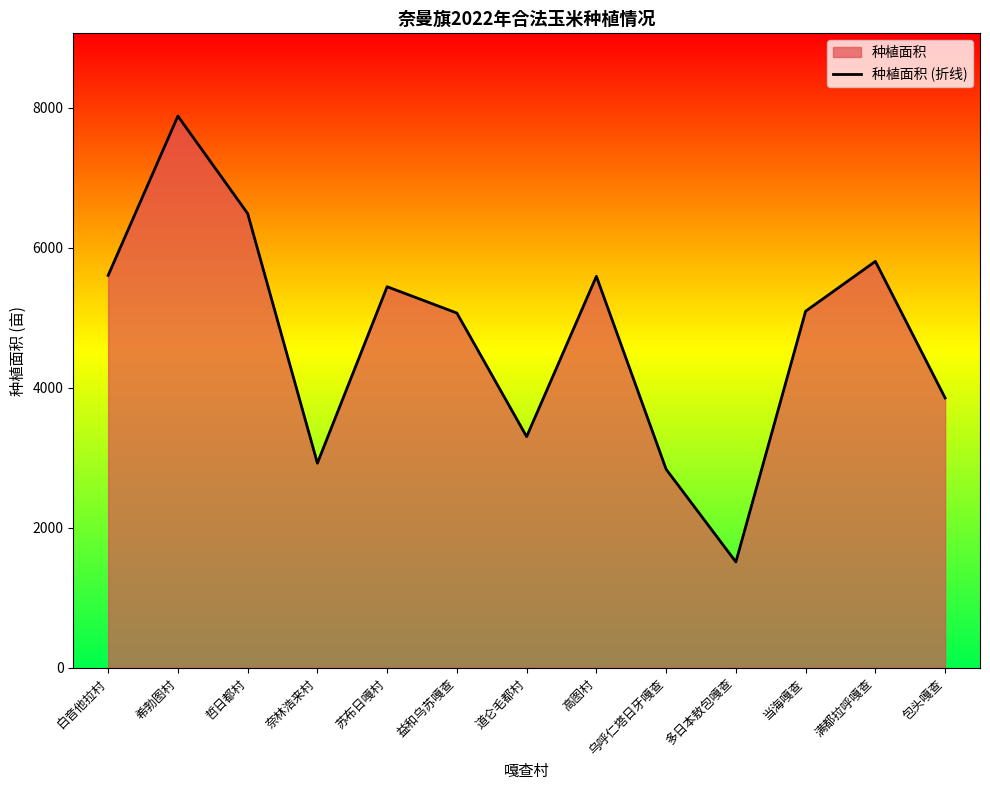

What is the label of the 5th point from the left?

苏布日嘎村